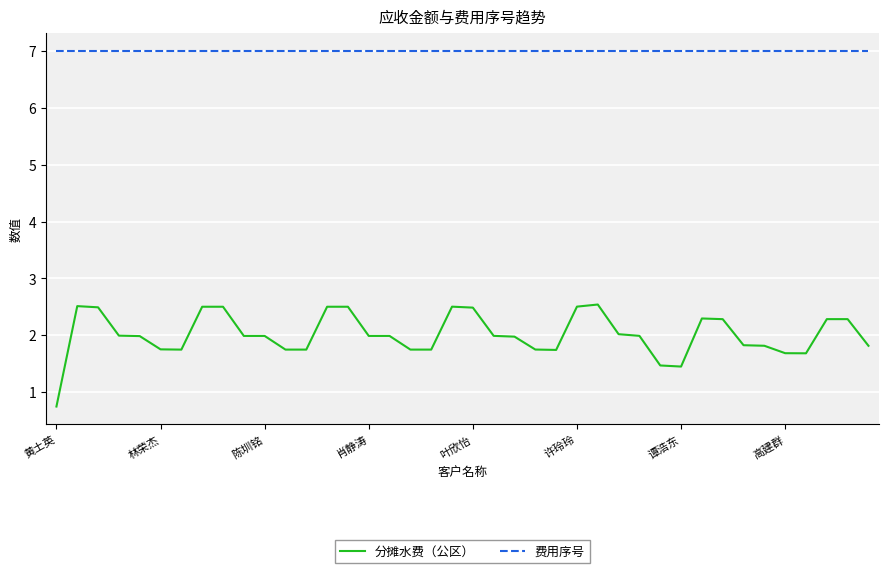

Which series has the largest total across all categories?

费用序号